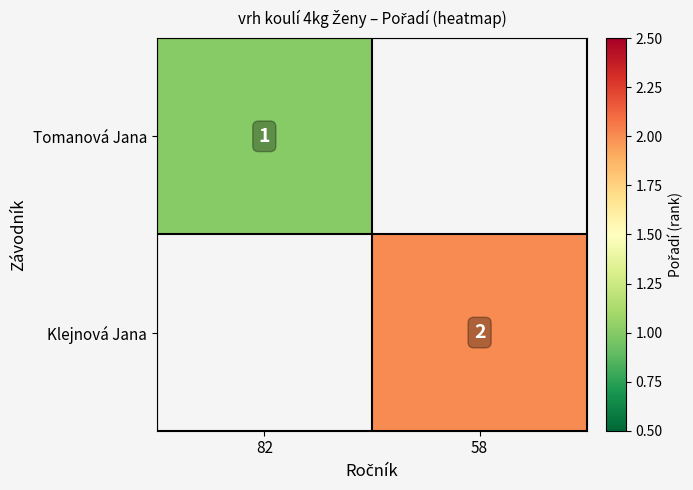

True or false: Tomanová Jana has a value of 1 at 82.

True